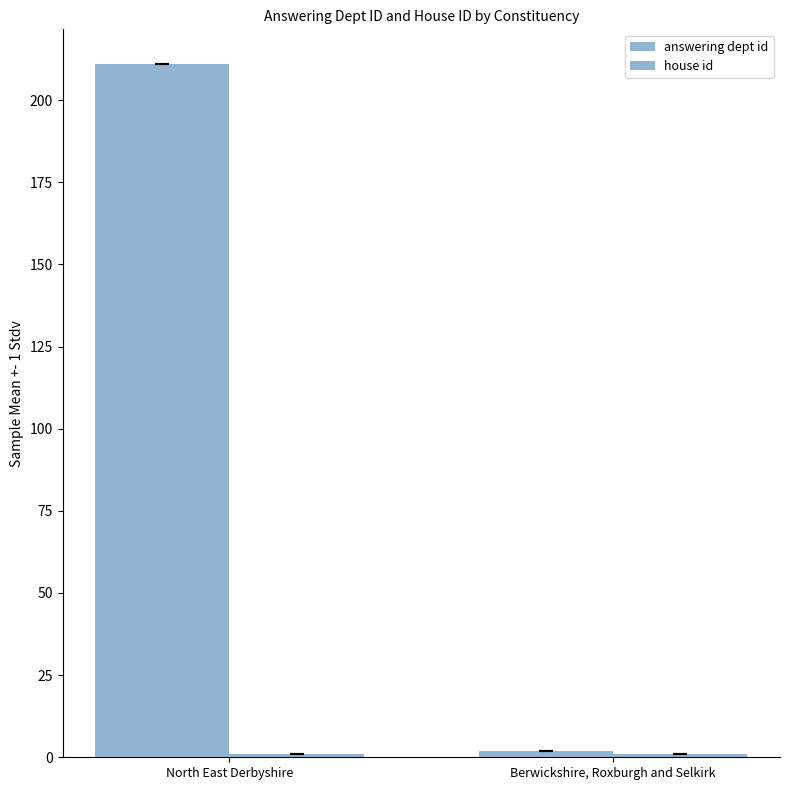

What position from the right is North East Derbyshire?

2